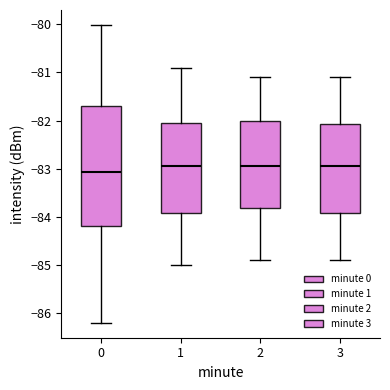

Comparing the boxes themselves (not the whiskers), which one is the tallest?

0